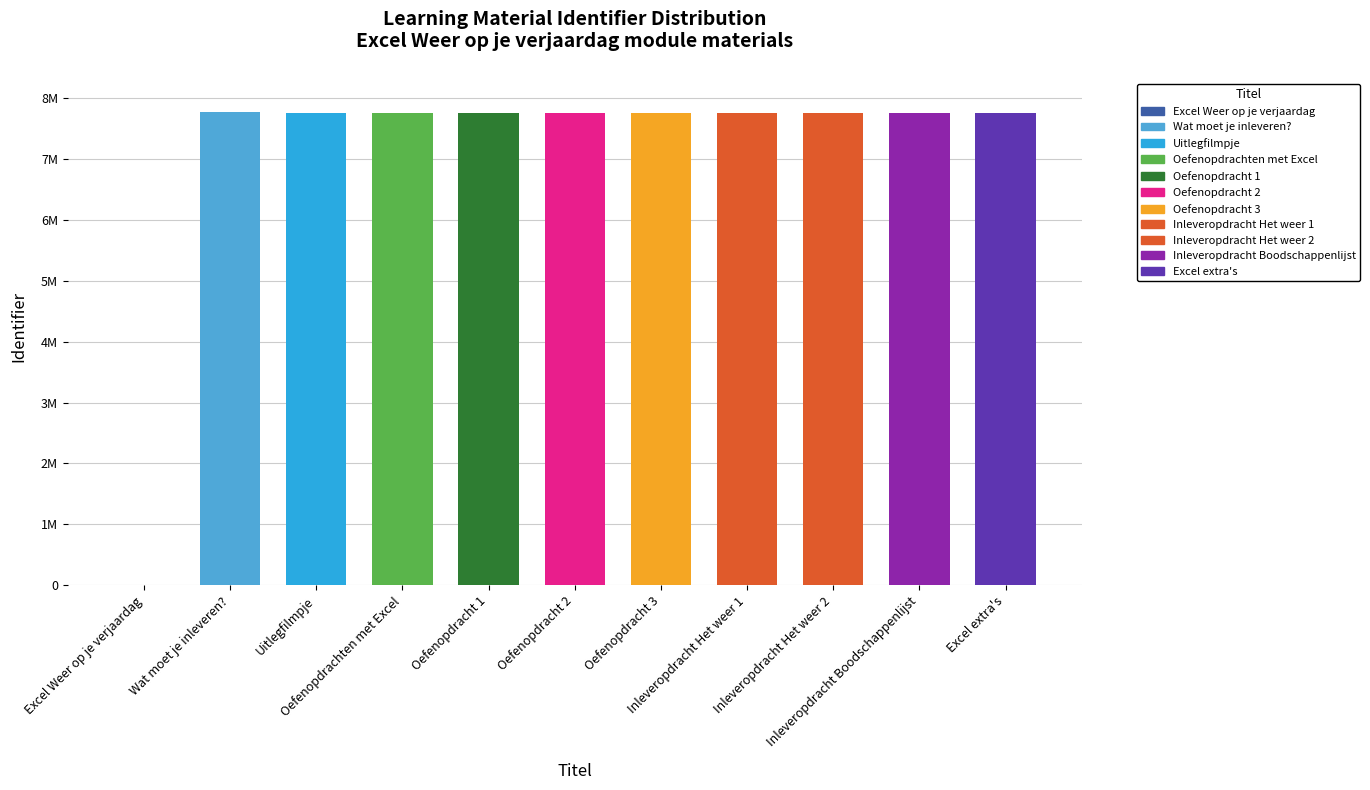

What position from the left is Wat moet je inleveren??

2